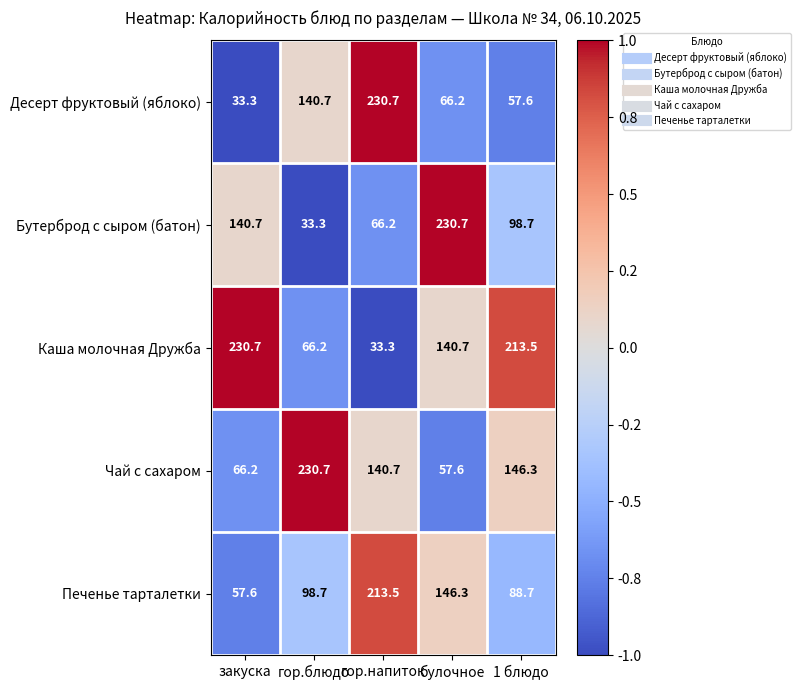

At which category is the sum across all series the highest?

гор.напиток